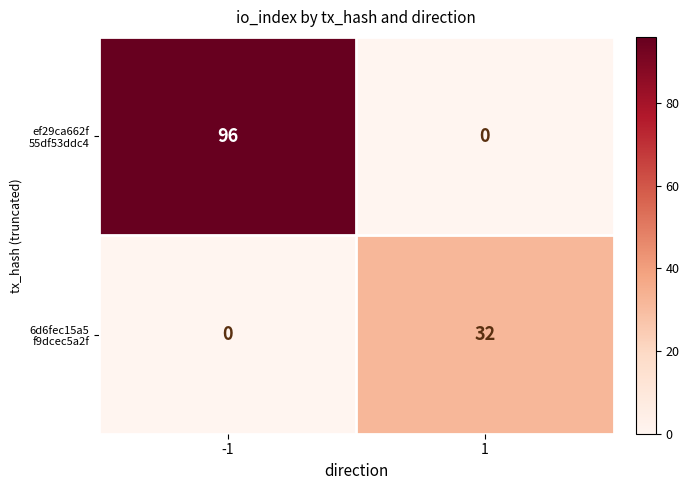

What is the spread (max minus min) of values at 1?

32